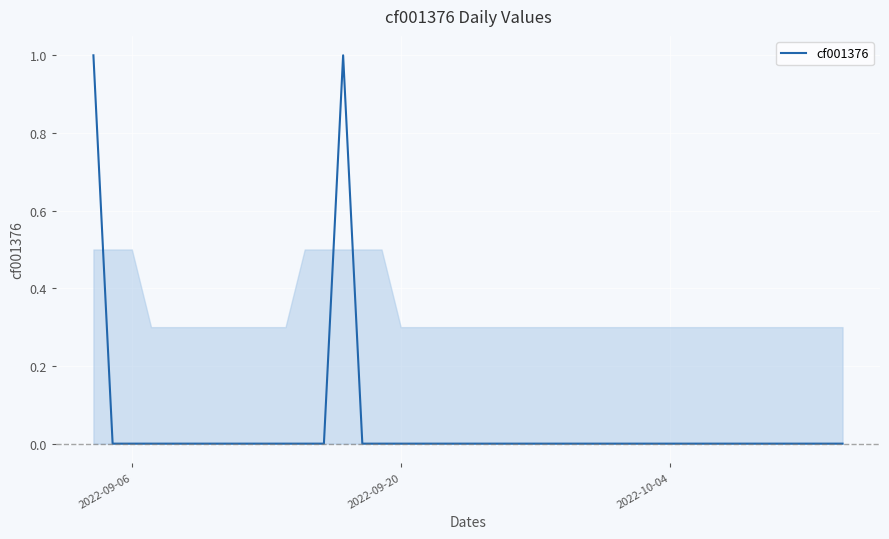

The value at 2022-09-06 is 1. True or false?

False